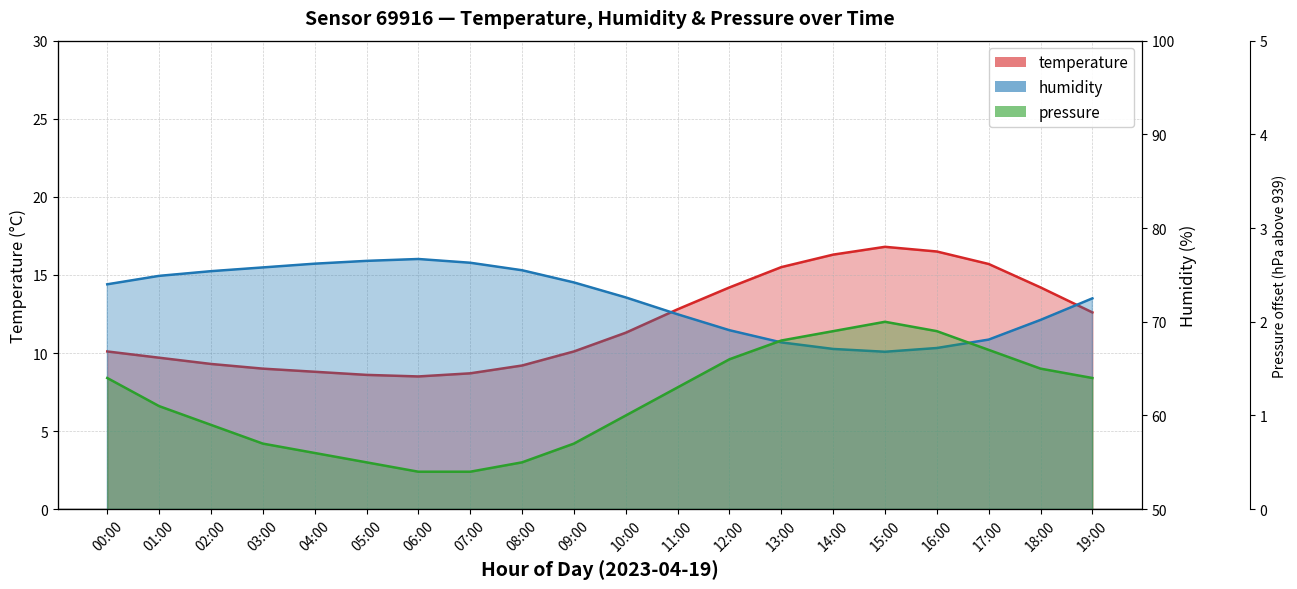

Reading right to left, list all the values displayed in this chart.

temperature: 19:00=12.6	18:00=14.2	17:00=15.7	16:00=16.5	15:00=16.8	14:00=16.3	13:00=15.5	12:00=14.2	11:00=12.8	10:00=11.3	09:00=10.1	08:00=9.2	07:00=8.7	06:00=8.5	05:00=8.6	04:00=8.8	03:00=9.0	02:00=9.3	01:00=9.7	00:00=10.1
humidity: 19:00=72.5	18:00=70.2	17:00=68.1	16:00=67.2	15:00=66.8	14:00=67.1	13:00=67.8	12:00=69.1	11:00=70.8	10:00=72.6	09:00=74.2	08:00=75.5	07:00=76.3	06:00=76.7	05:00=76.5	04:00=76.2	03:00=75.8	02:00=75.4	01:00=74.9	00:00=74.0
pressure: 19:00=1.4	18:00=1.5	17:00=1.7	16:00=1.9	15:00=2.0	14:00=1.9	13:00=1.8	12:00=1.6	11:00=1.3	10:00=1.0	09:00=0.7	08:00=0.5	07:00=0.4	06:00=0.4	05:00=0.5	04:00=0.6	03:00=0.7	02:00=0.9	01:00=1.1	00:00=1.4